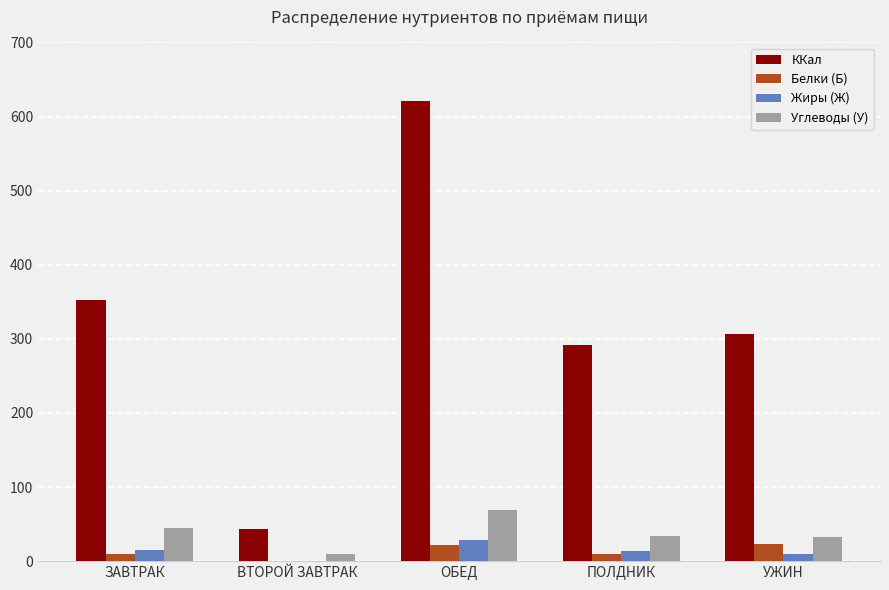

The ККал series shows 198.6 at ПОЛДНИК. True or false?

False